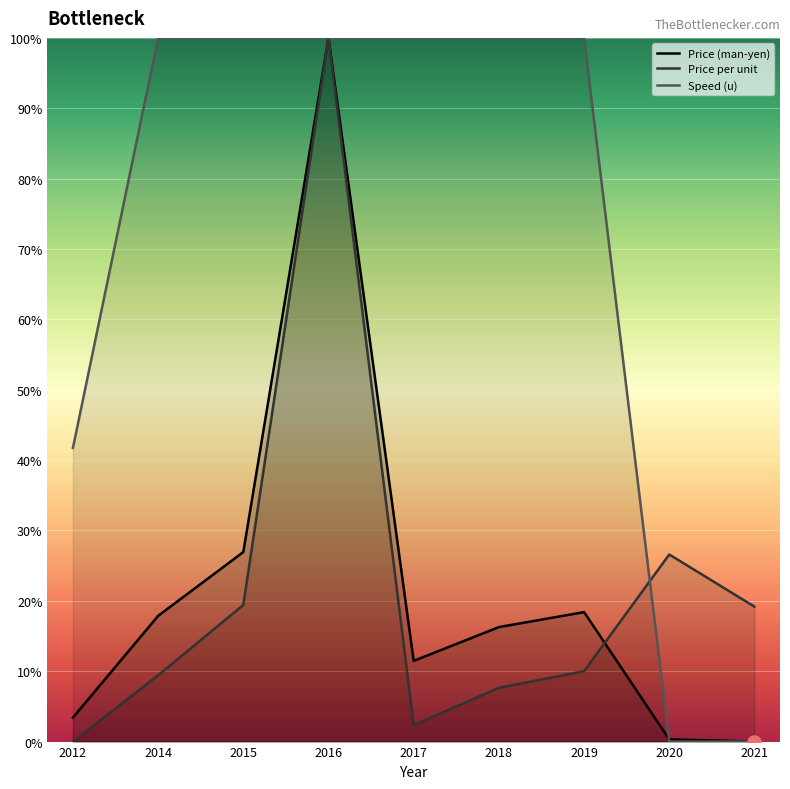

Which series has the largest Y range (max minus min)?

Price (man-yen)